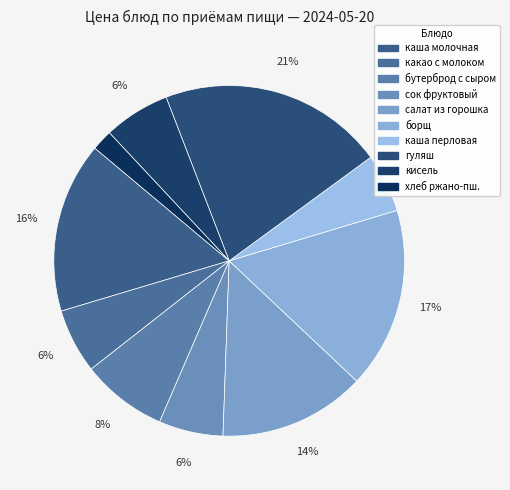

How many slices are in this pie chart?

10